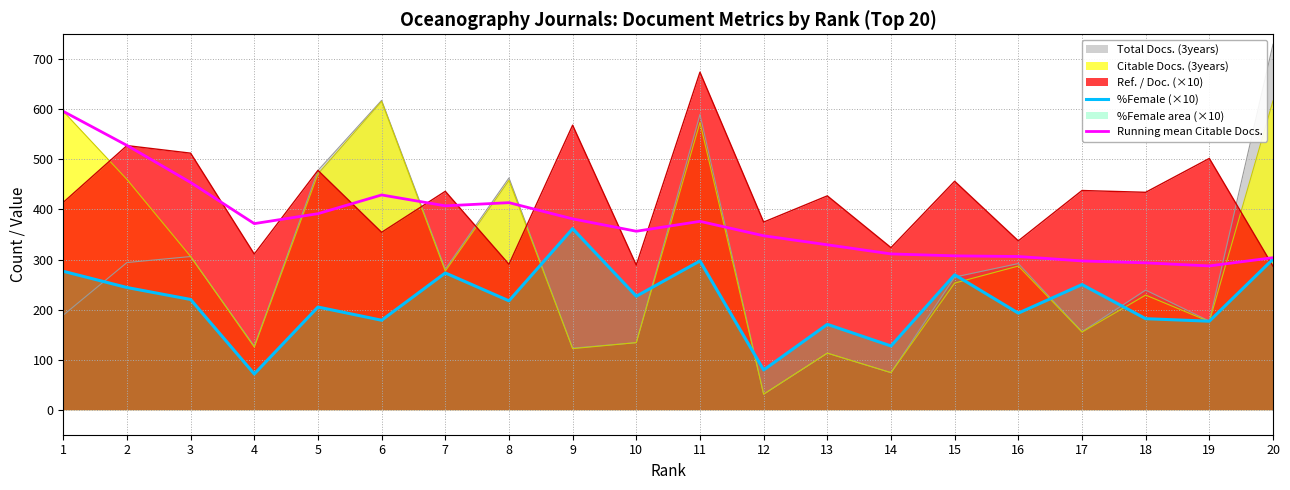

What is the value of the Running mean Citable Docs. point at the 15th from the left?

307.3